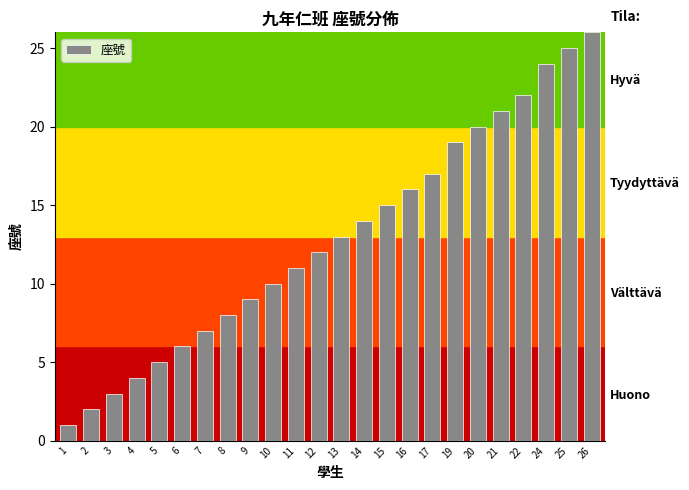

How many data points are less than 13?

12